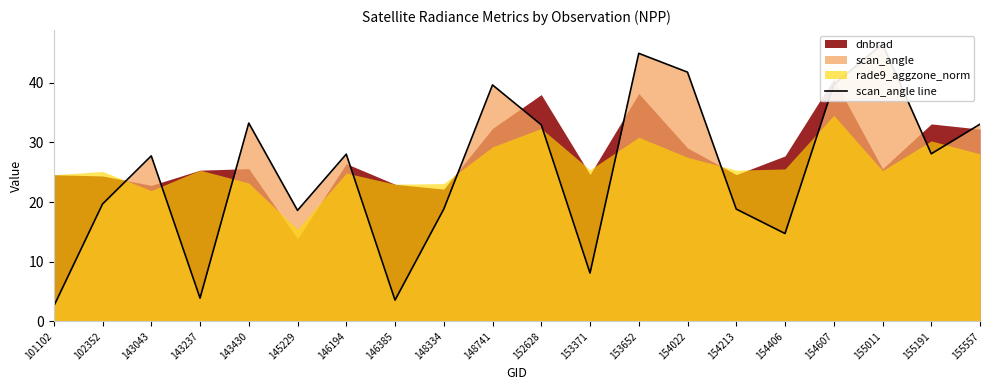

What is the difference between the maximum and minimum values?

44.0